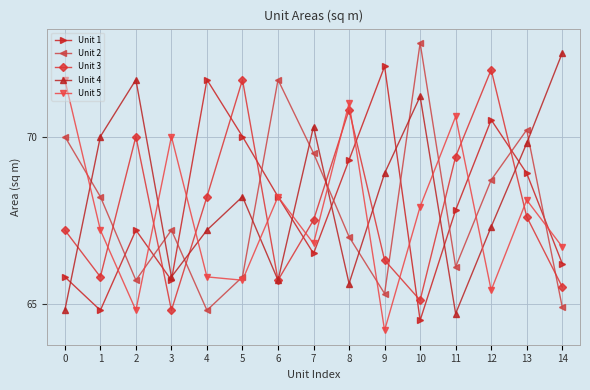

The Unit 5 series shows 70.6 at 11. True or false?

True